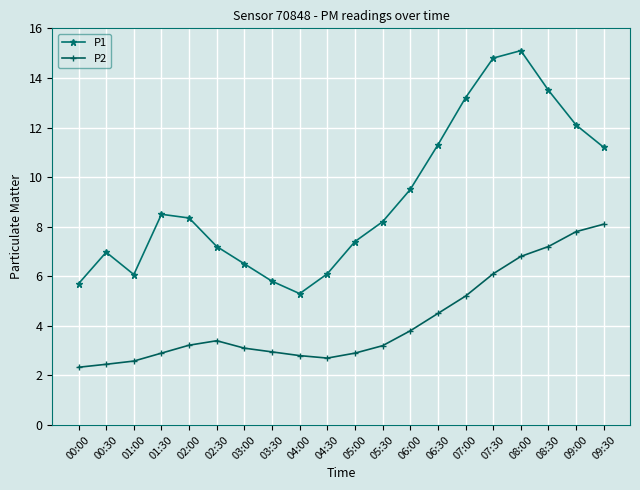

What is the sum of all P2 values?

84.0